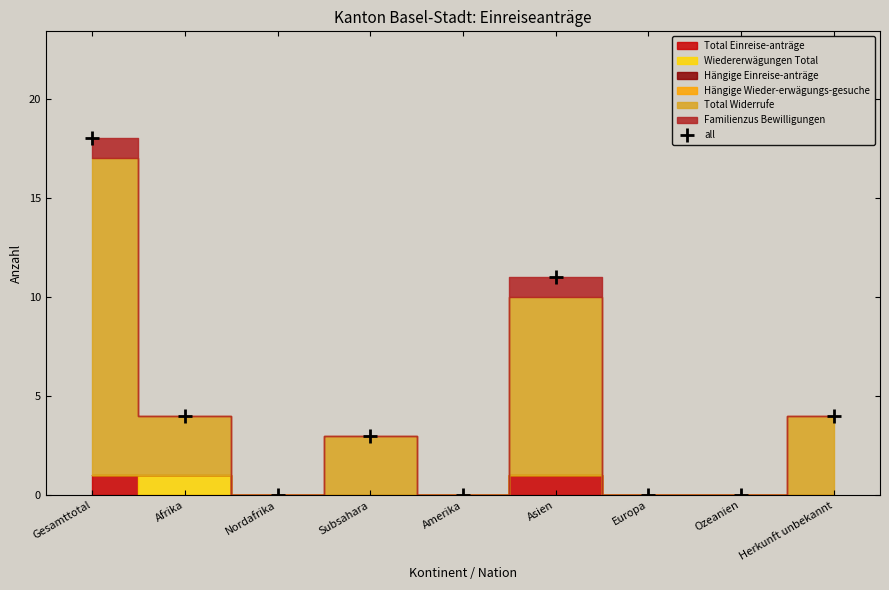

What is the change in value from Afrika to Ozeanien?

-4